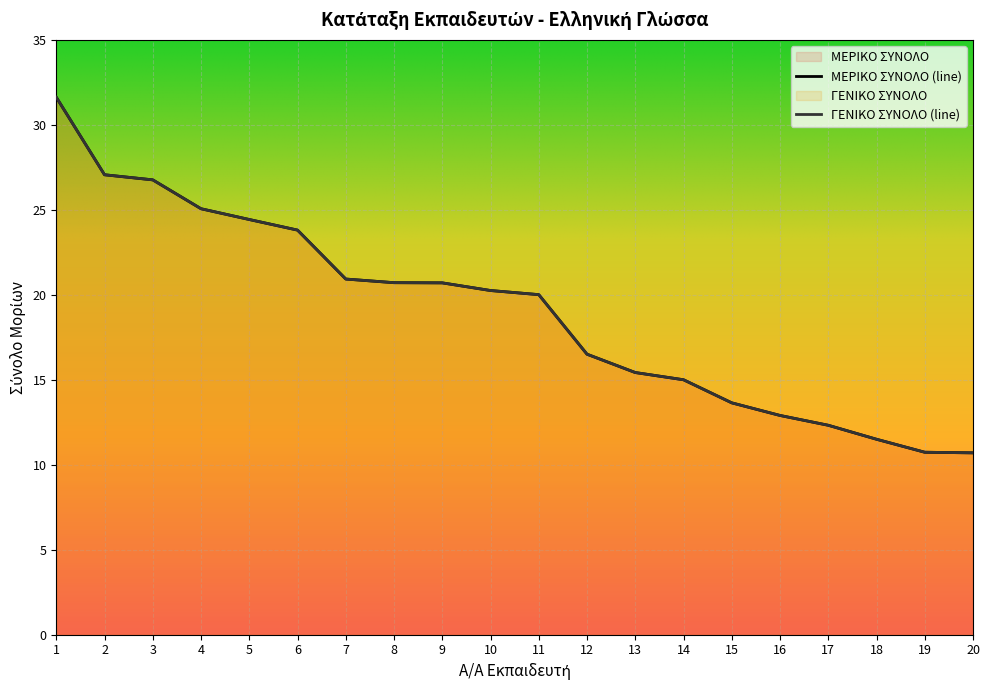

Rank the series at 17 from lowest to highest value.

ΜΕΡΙΚΟ ΣΥΝΟΛΟ, ΓΕΝΙΚΟ ΣΥΝΟΛΟ